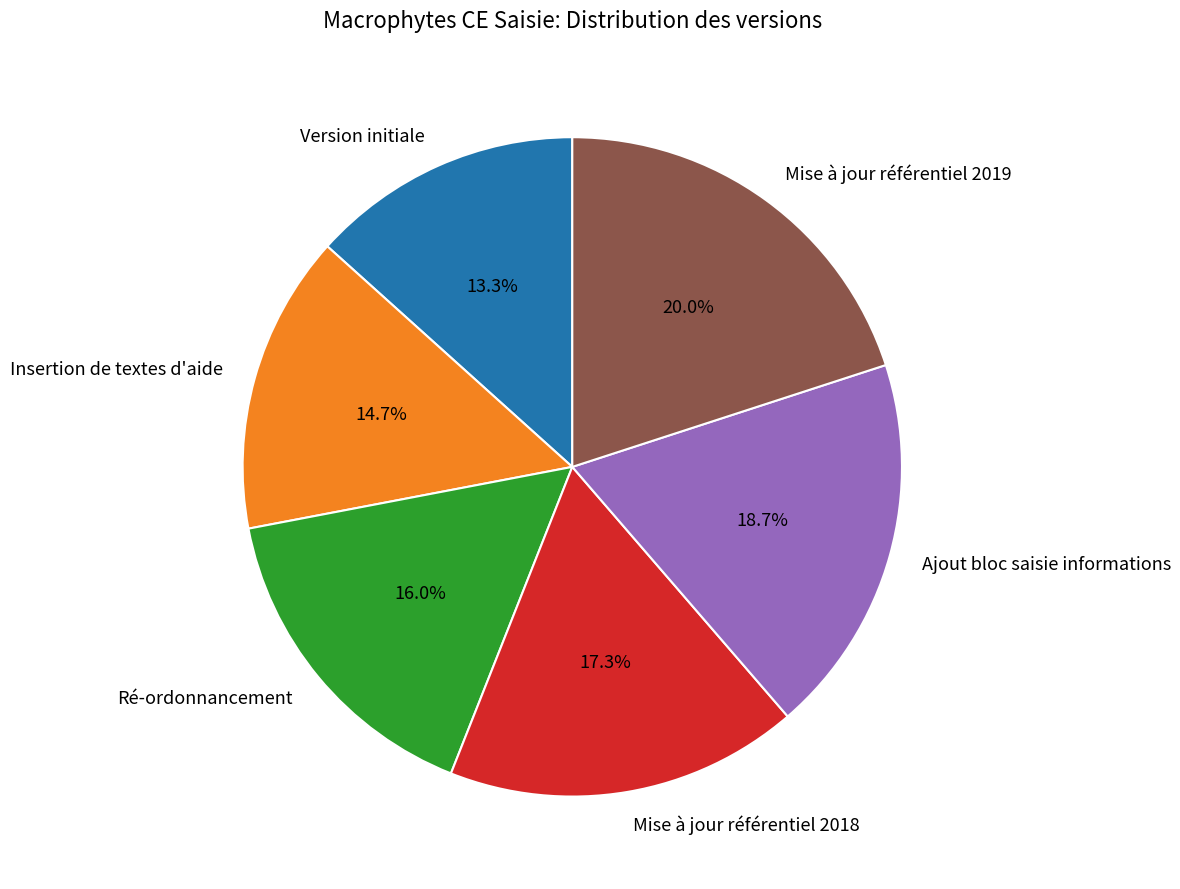

Approximately how many times larger is the value at Insertion de textes d'aide compared to Mise à jour référentiel 2018?

0.8